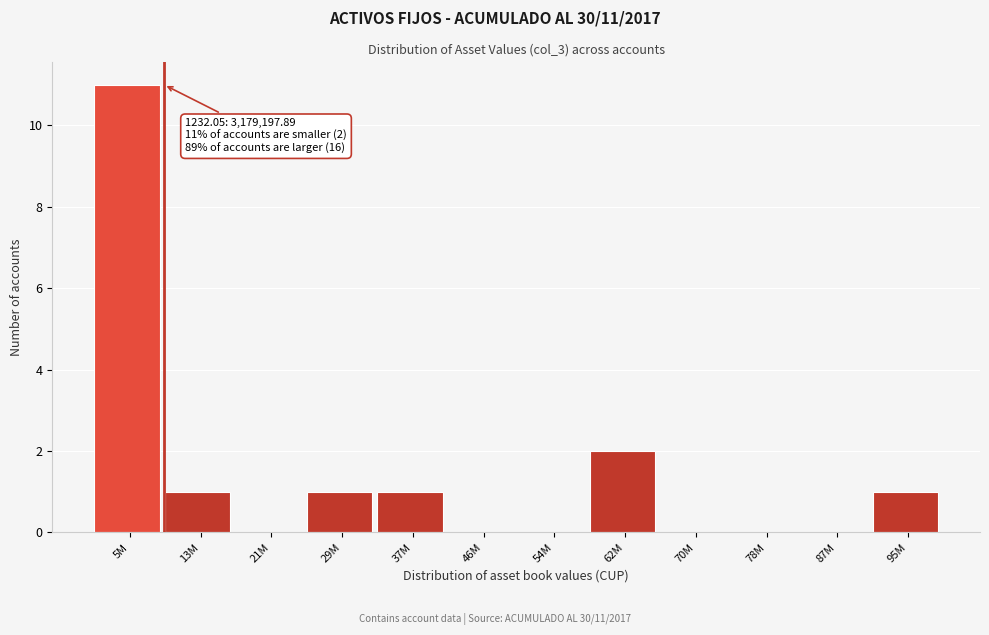

Reading left to right, transcribe all the data shown in this chart.

5M=11	13M=1	21M=0	29M=1	37M=1	46M=0	54M=0	62M=2	70M=0	78M=0	87M=0	95M=1